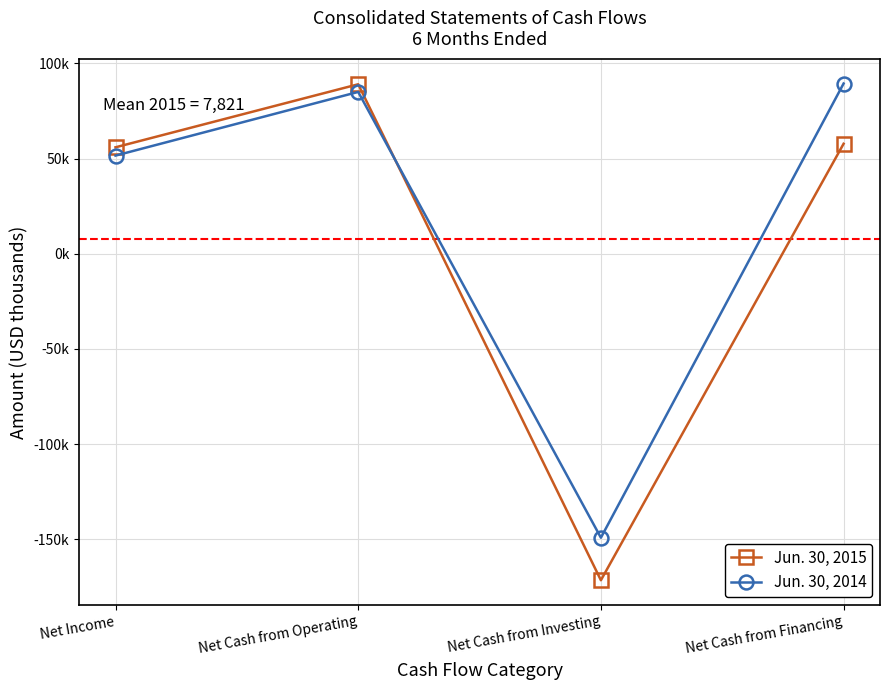

What is the smallest value displayed?

-171480